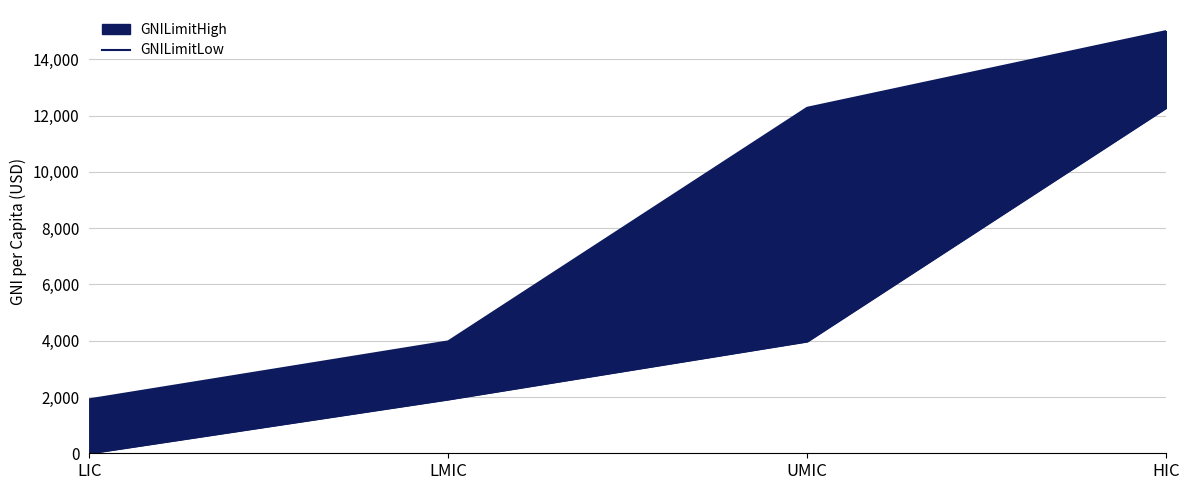

True or false: there are more than 0 points higher than both neighbors.

False